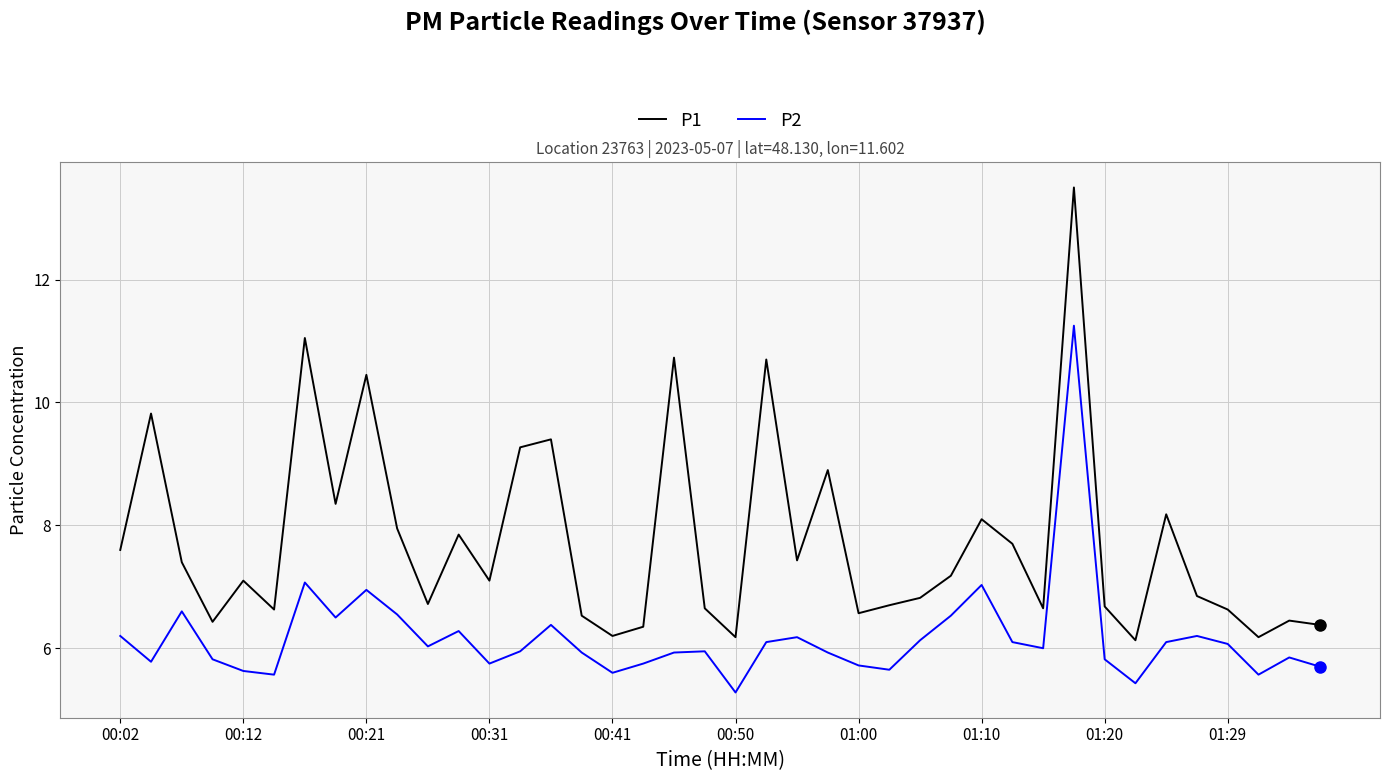

True or false: P2 and P1 intersect in this chart.

False